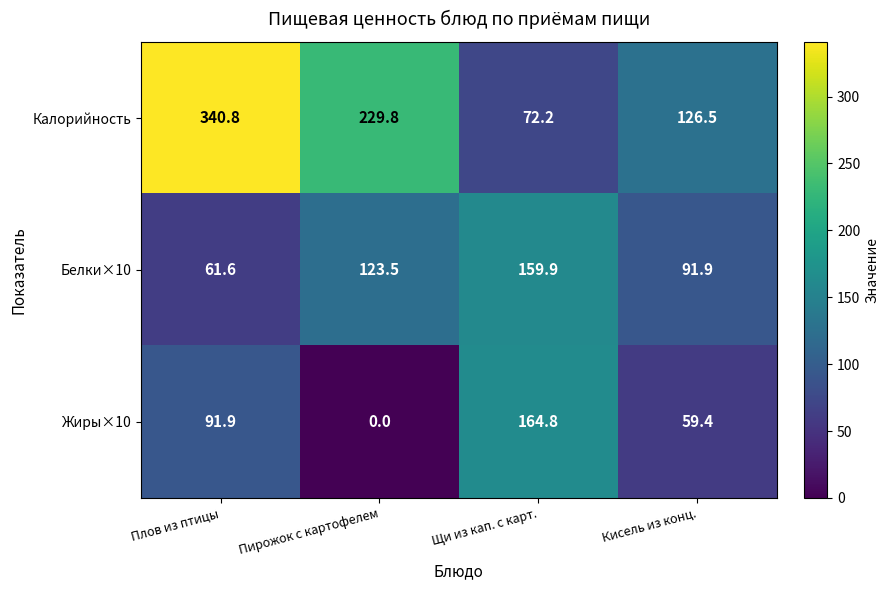

What is the sum of the Калорийность values at Плов из птицы and Кисель из конц.?

467.3